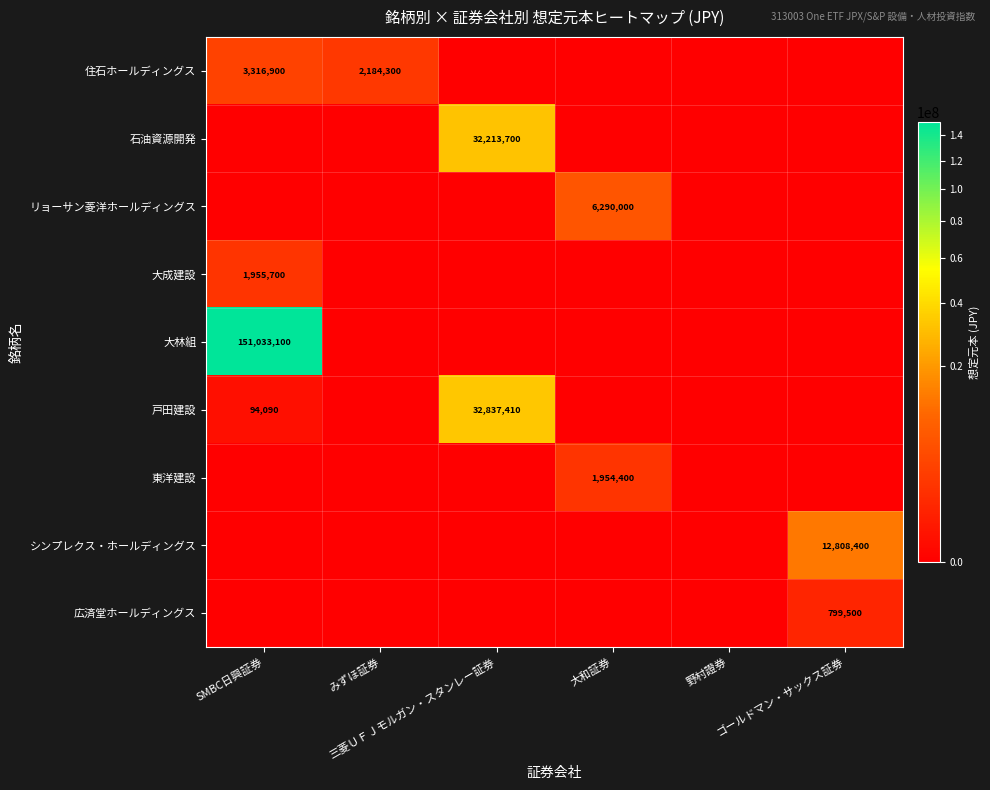

Which series has the largest range (max minus min)?

大林組